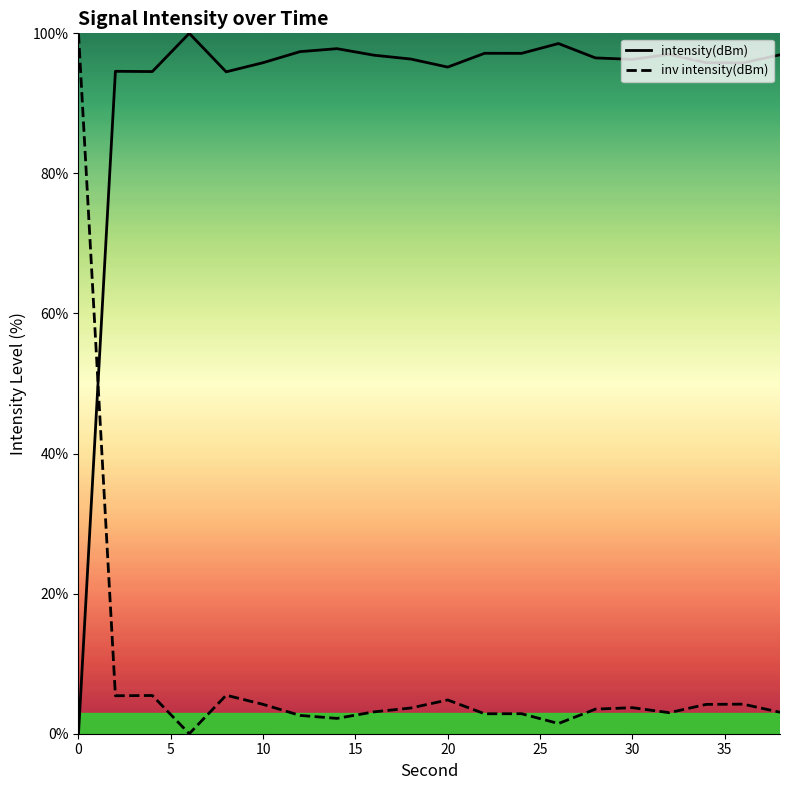

Rank the series by their average value, from highest to lowest.

intensity(dBm), inv intensity(dBm)